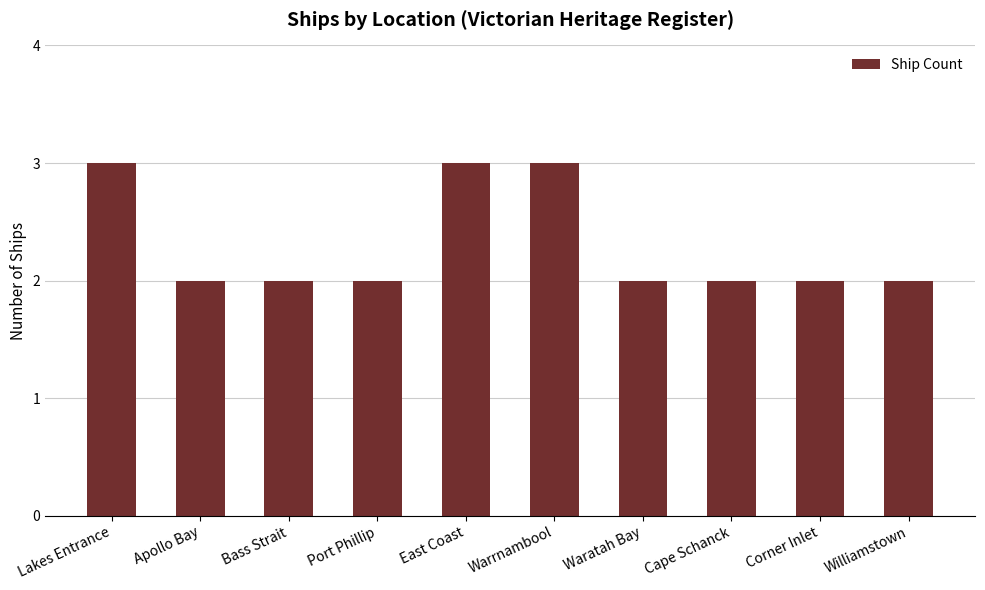

Reading left to right, list all the values displayed in this chart.

3	2	2	2	3	3	2	2	2	2